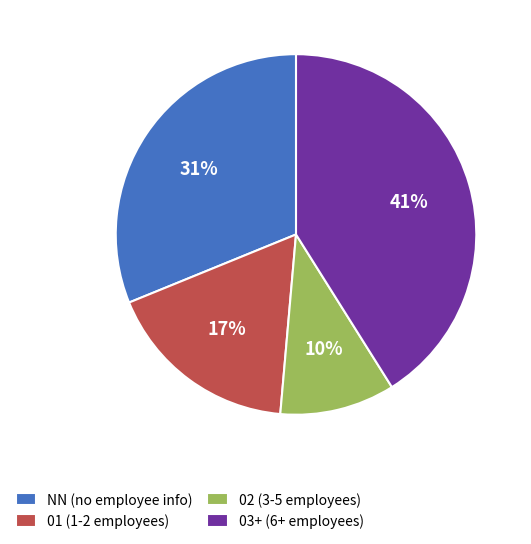

To the nearest percent, what percentage of the pie is NN (no employee info)?

31%